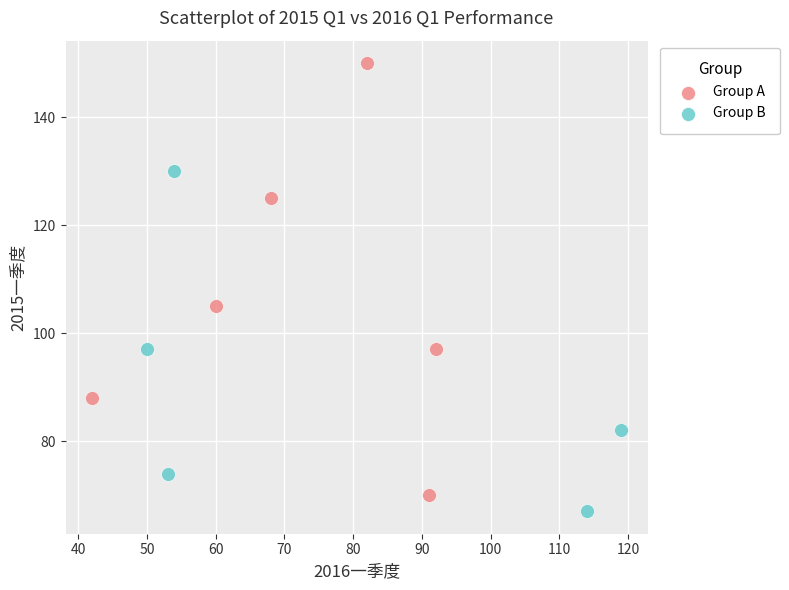

Which series has the largest Y range (max minus min)?

Group A